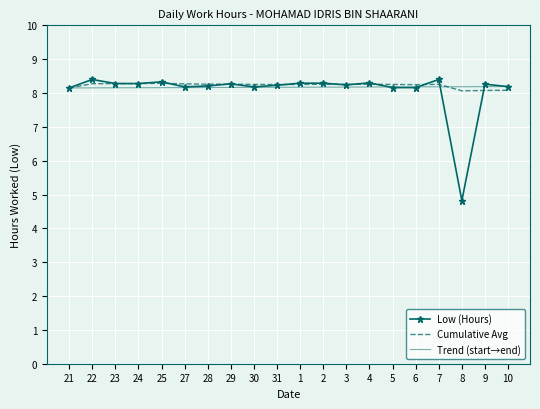

At which label does Low (Hours) first exceed 8?

21